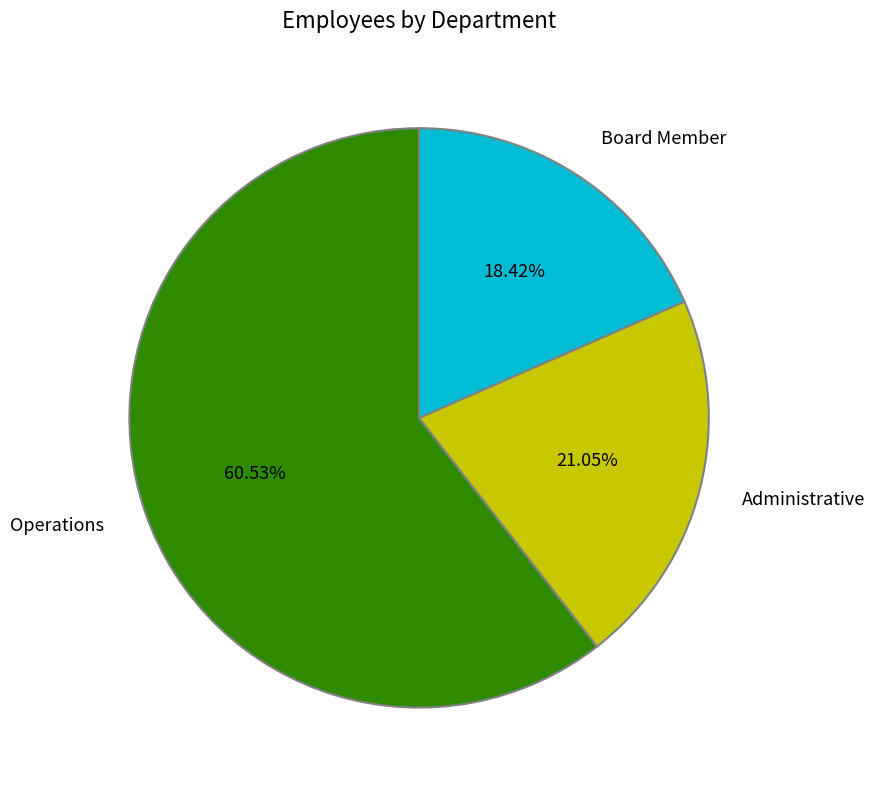

Is Board Member the majority of the pie?

No